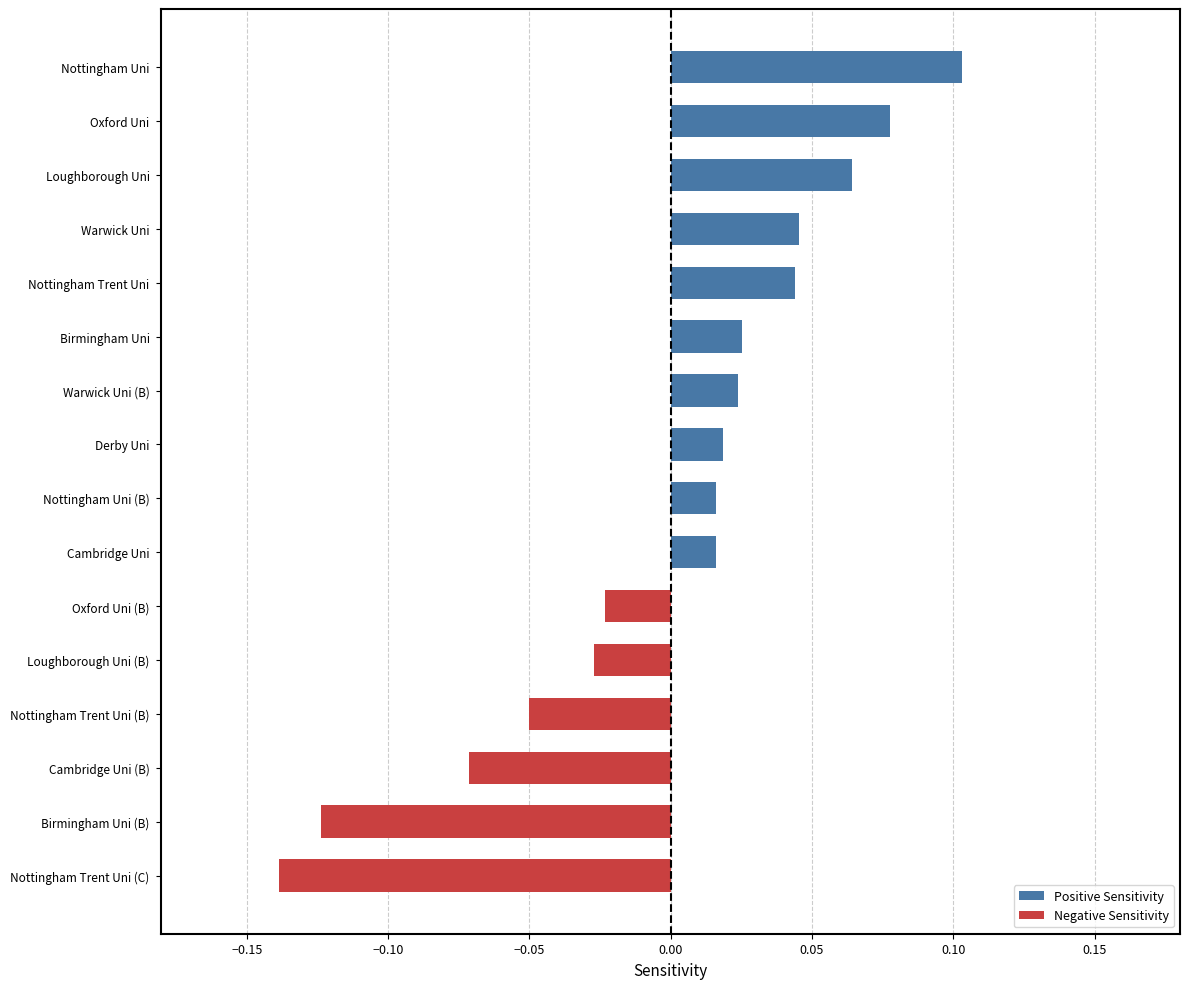

Which category has the highest value across all series?

Nottingham Uni